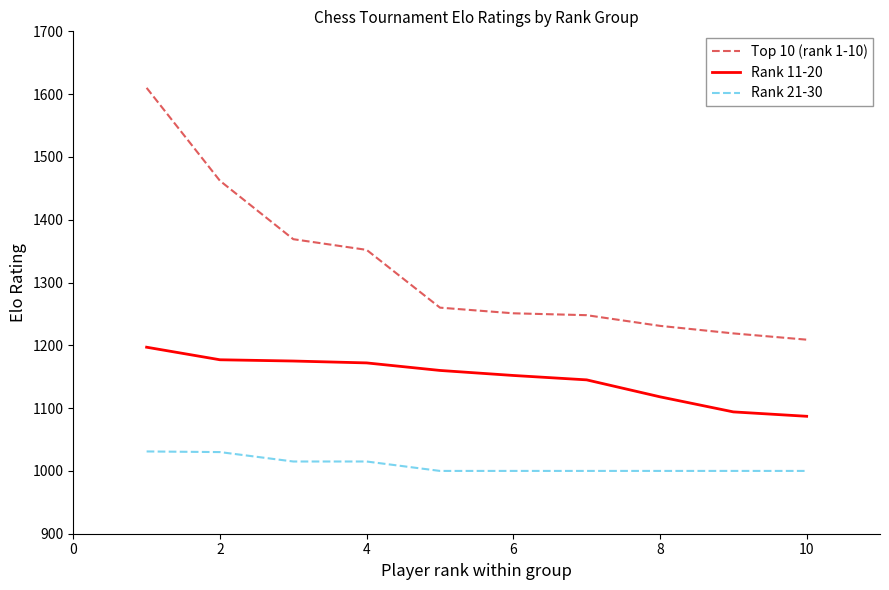

True or false: Rank 11-20 and Top 10 (rank 1-10) cross at least once.

False